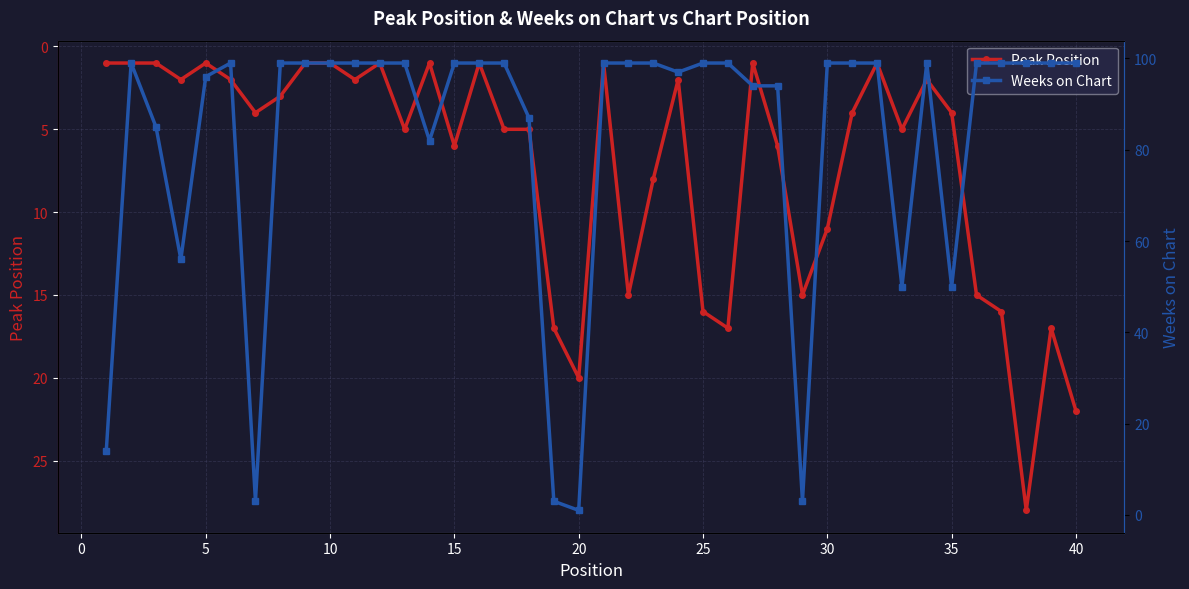

How many interior local valleys does the Weeks on Chart series have?

8